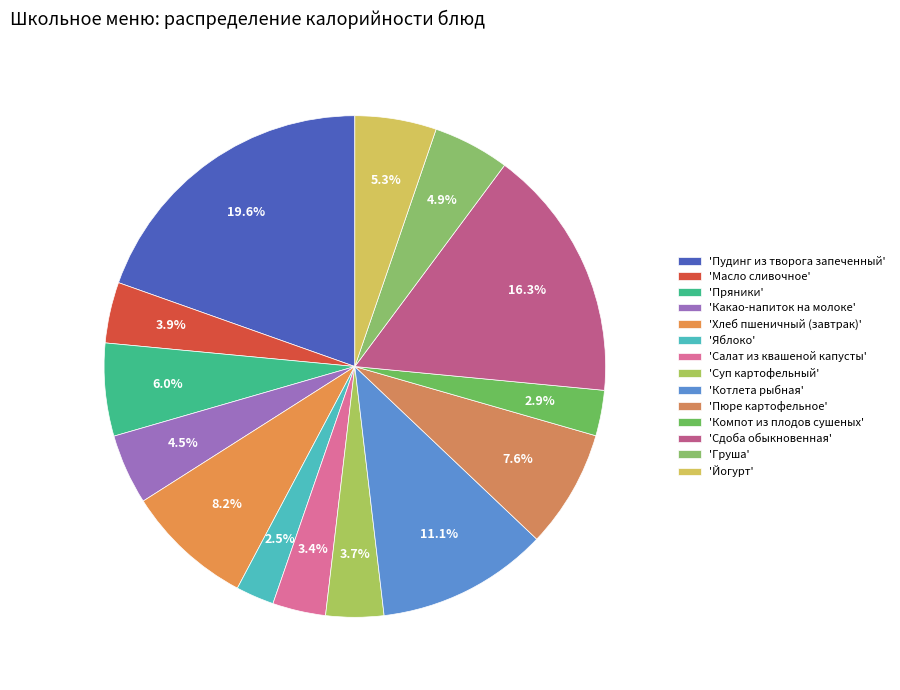

Count the number of slices in the pie.

14